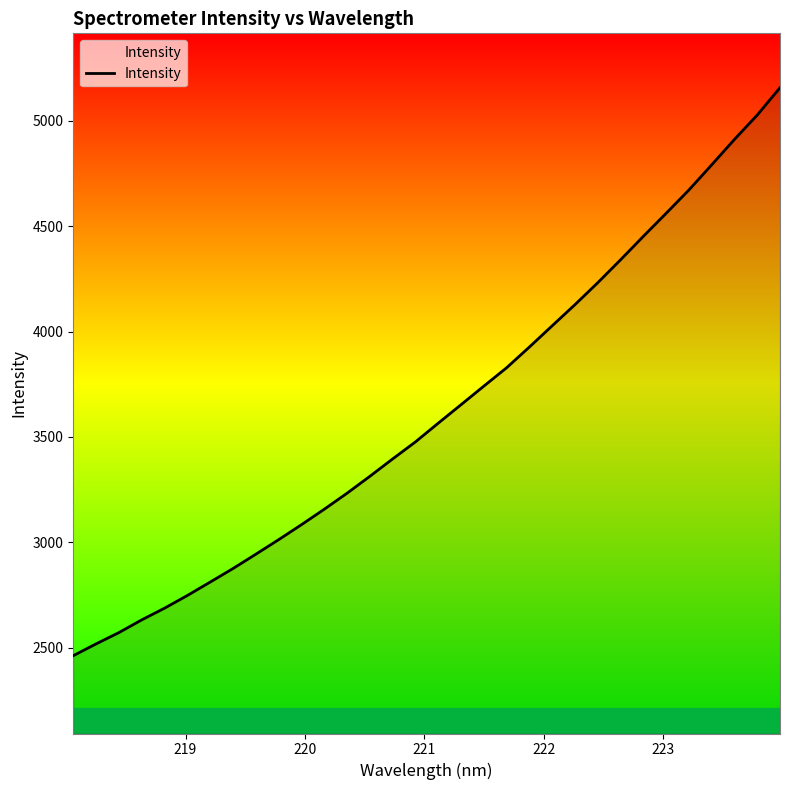

What is the greatest value displayed?

5157.6